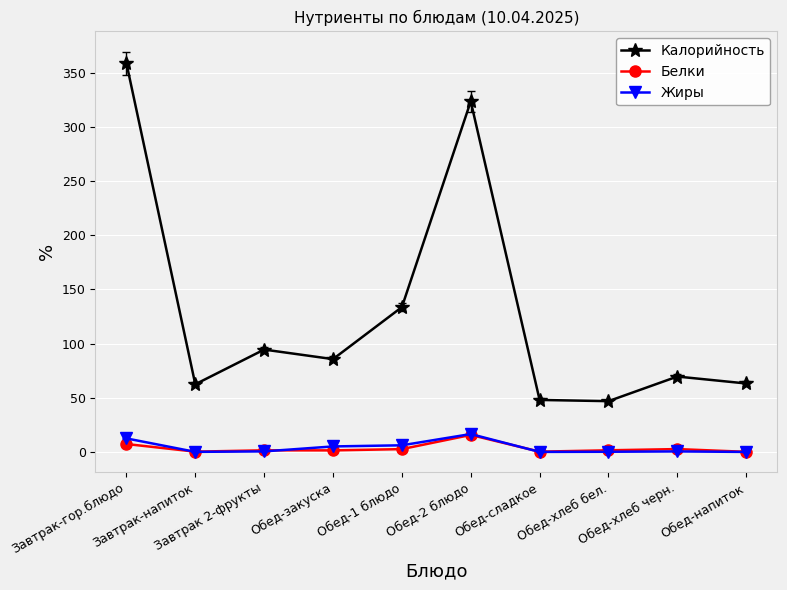

How many lines are shown in the chart?

3